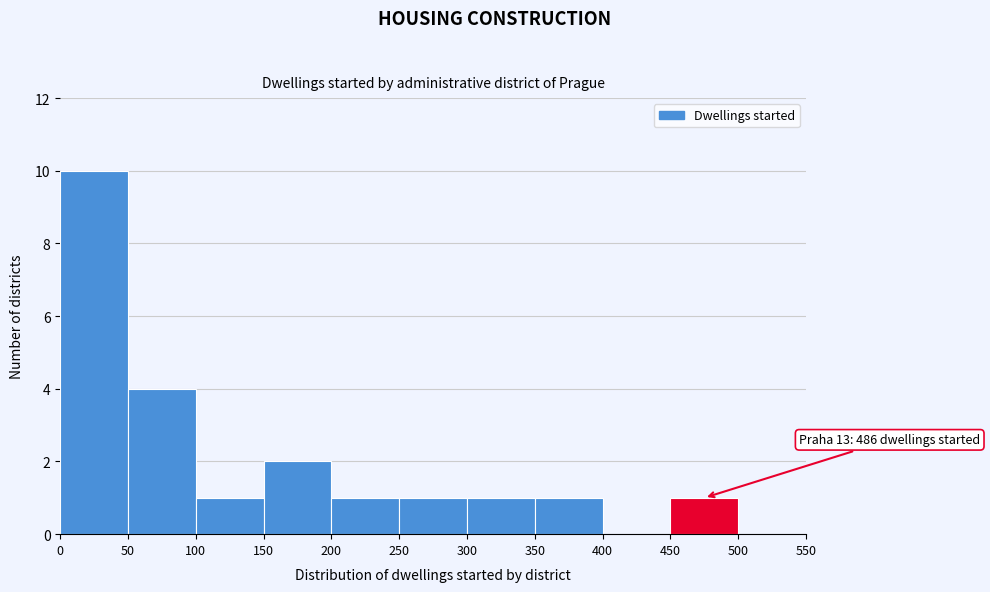

Which range on the x-axis has the tallest bar?

0 to 50